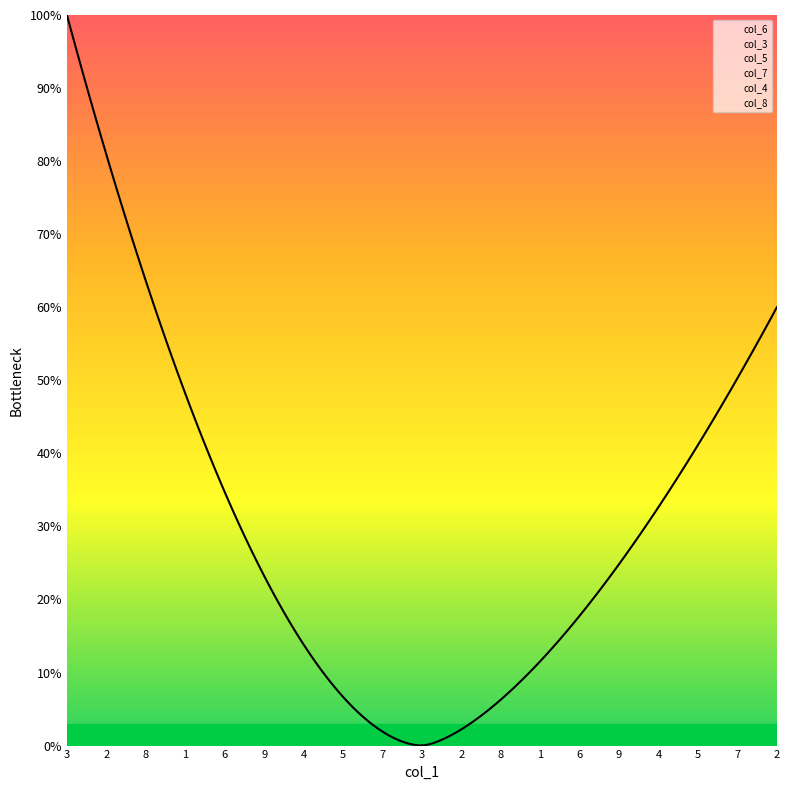

How many col_3 values are between 4 and 7?

11